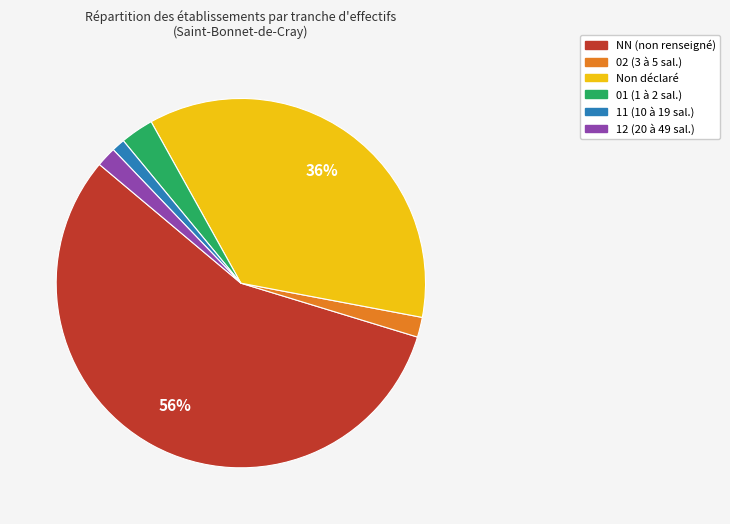

To the nearest percent, what is the difference between the largest and smallest slice percentages?

55%